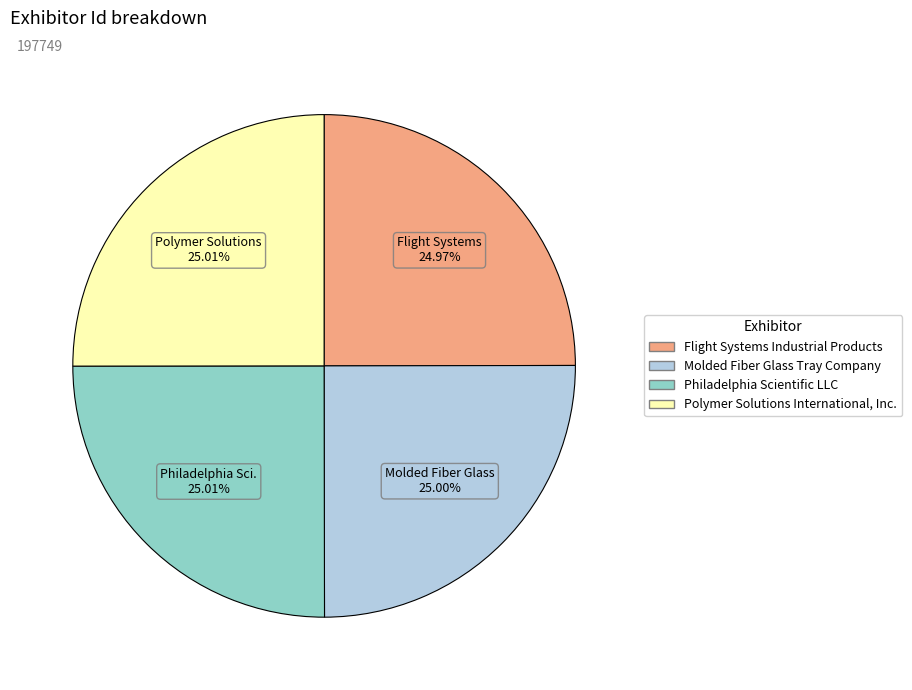

To the nearest percent, what percentage of the pie is Flight Systems Industrial Products?

25%